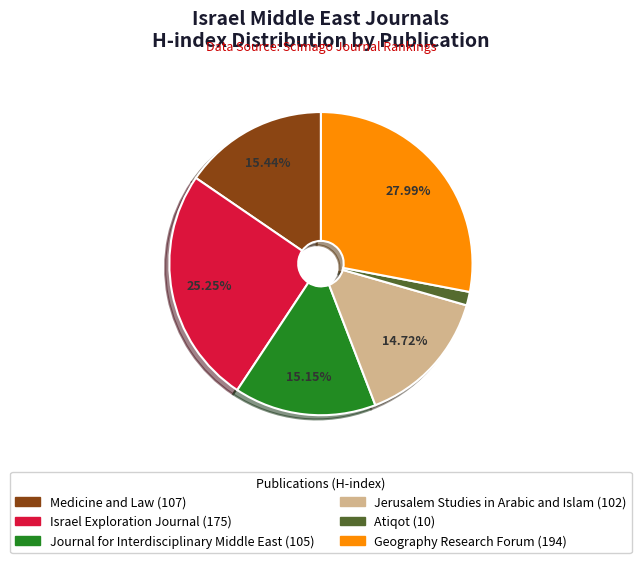

True or false: Medicine and Law (107) accounts for 42% of the total.

False